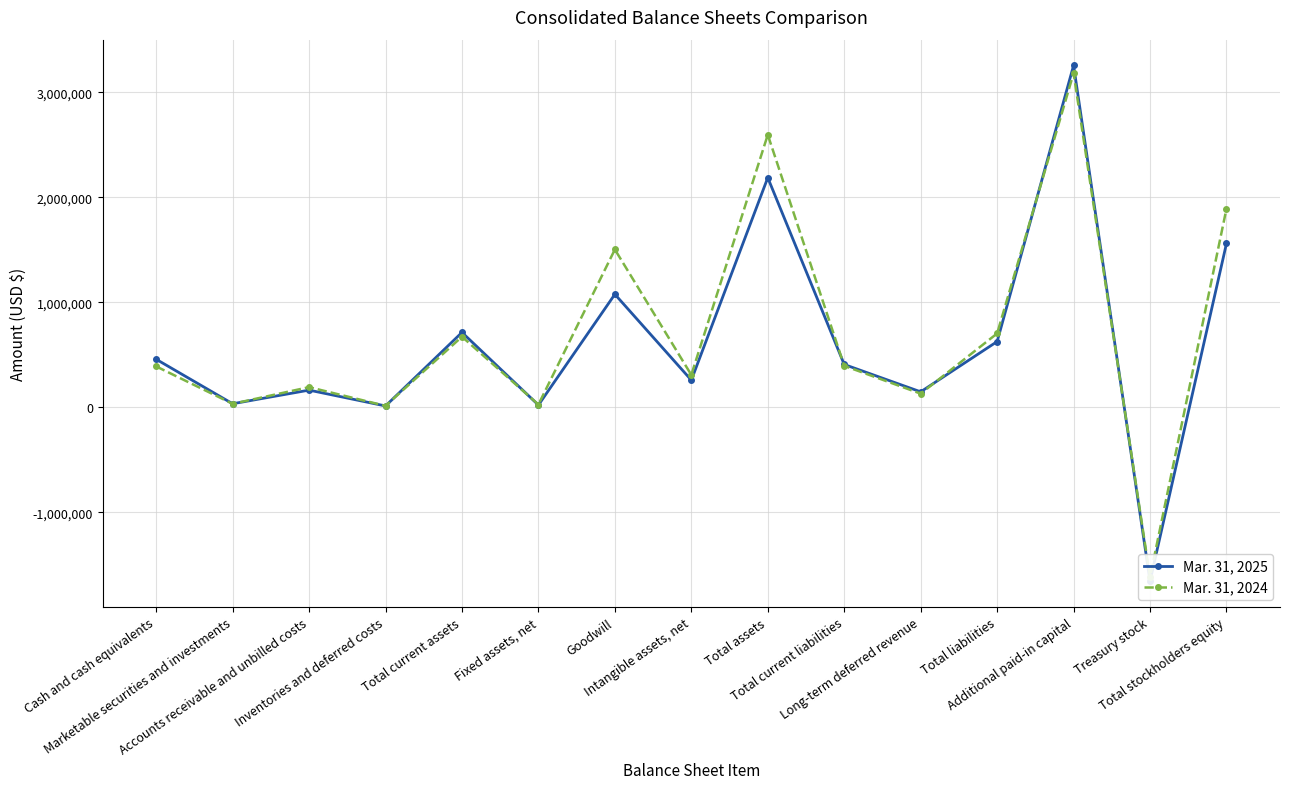

The value of Mar. 31, 2024 at Accounts receivable and unbilled costs is 129082. True or false?

False